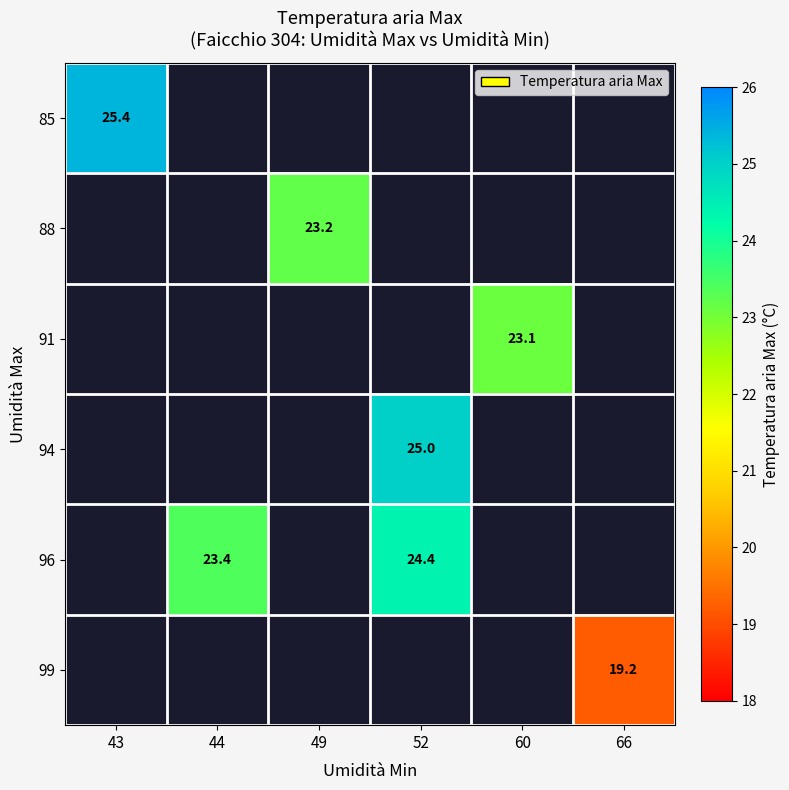

The 91 series shows 23.1 at 60. True or false?

True